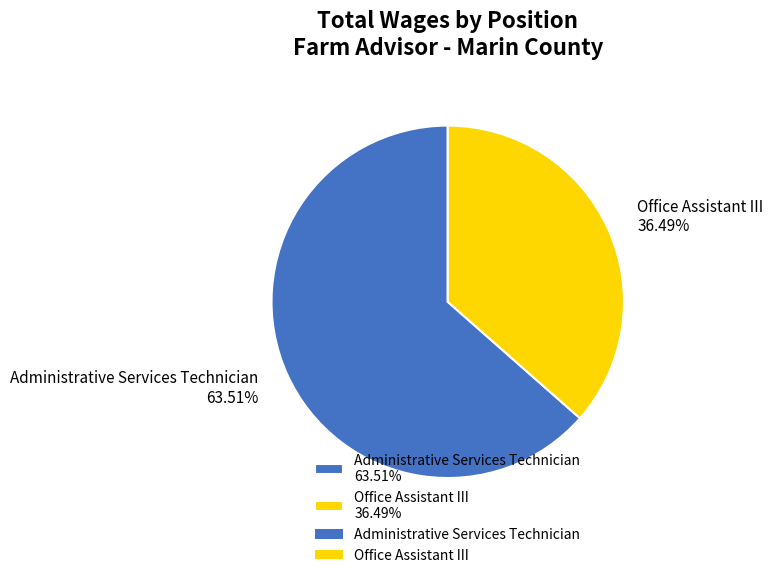

To the nearest percent, what is the combined percentage of Administrative Services Technician and Office Assistant III?

100%